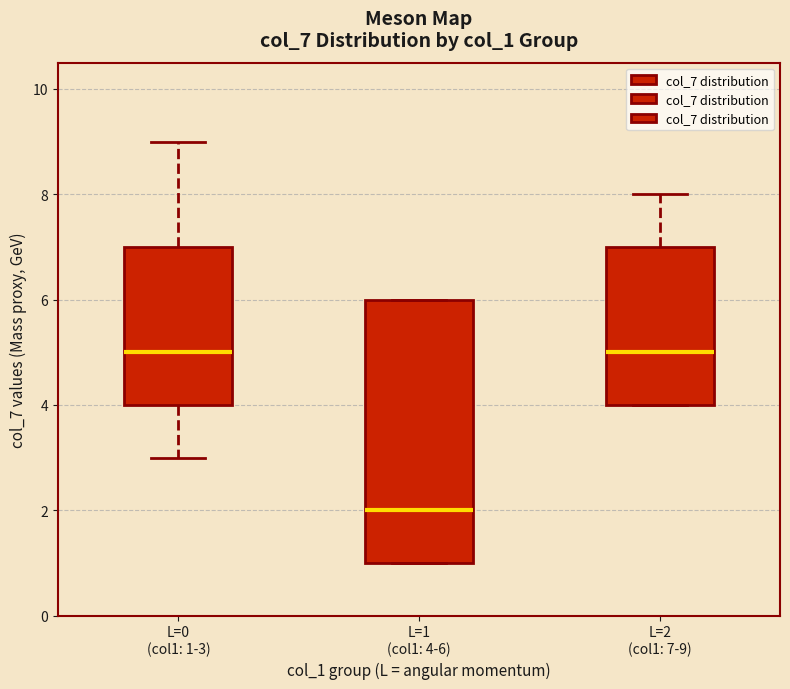

Where does the lower whisker of the box for L=0 (col1: 1-3) end on the y-axis? The values are not printed on the chart, so give them approximately, as read against the axis.

3